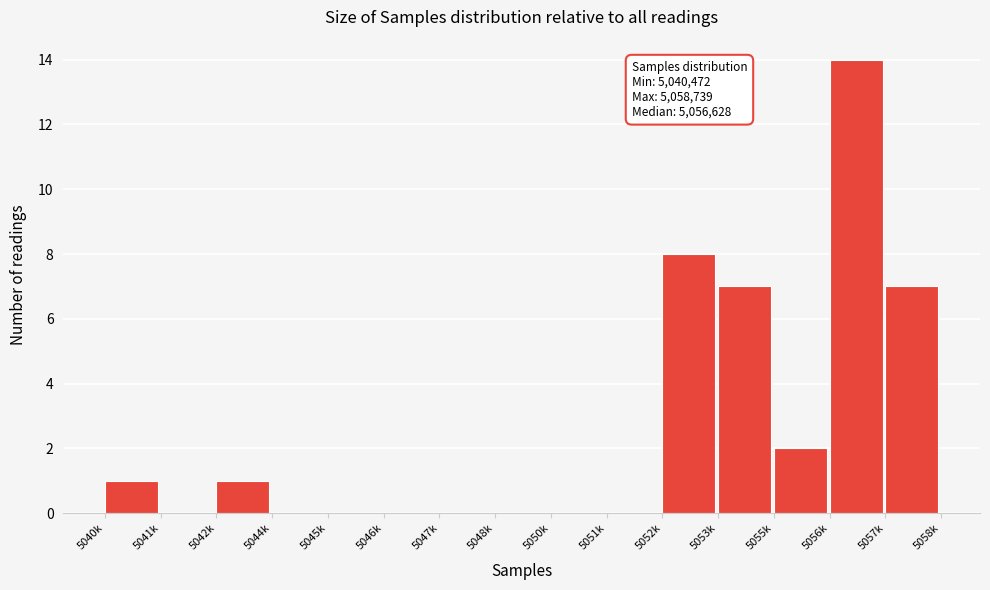

Reading right to left, list all the values displayed in this chart.

5057k=7	5056k=14	5055k=2	5053k=7	5052k=8	5051k=0	5050k=0	5048k=0	5047k=0	5046k=0	5045k=0	5044k=0	5042k=1	5041k=0	5040k=1